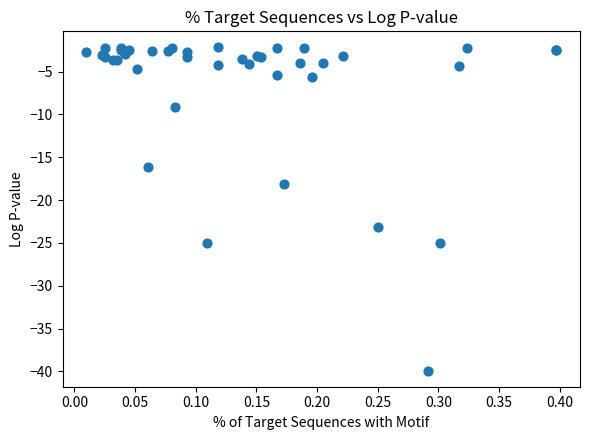

What Y value in the scatter plot is closest to -21?

-23.1